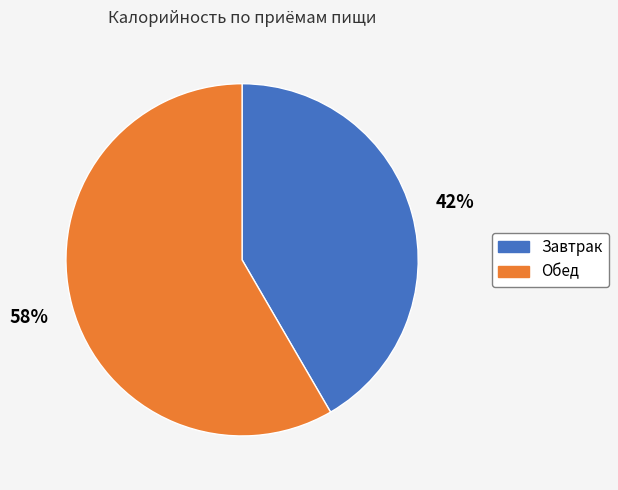

Approximately how many times larger is the value at Завтрак compared to Обед?

0.7